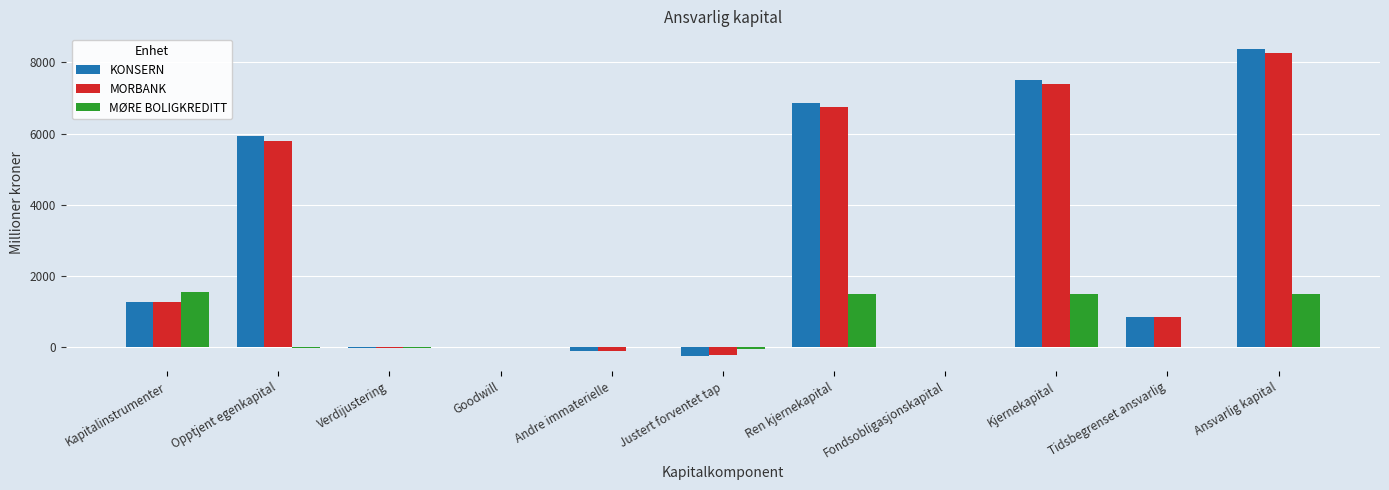

What is the approximate value of KONSERN at Verdijustering?

-17